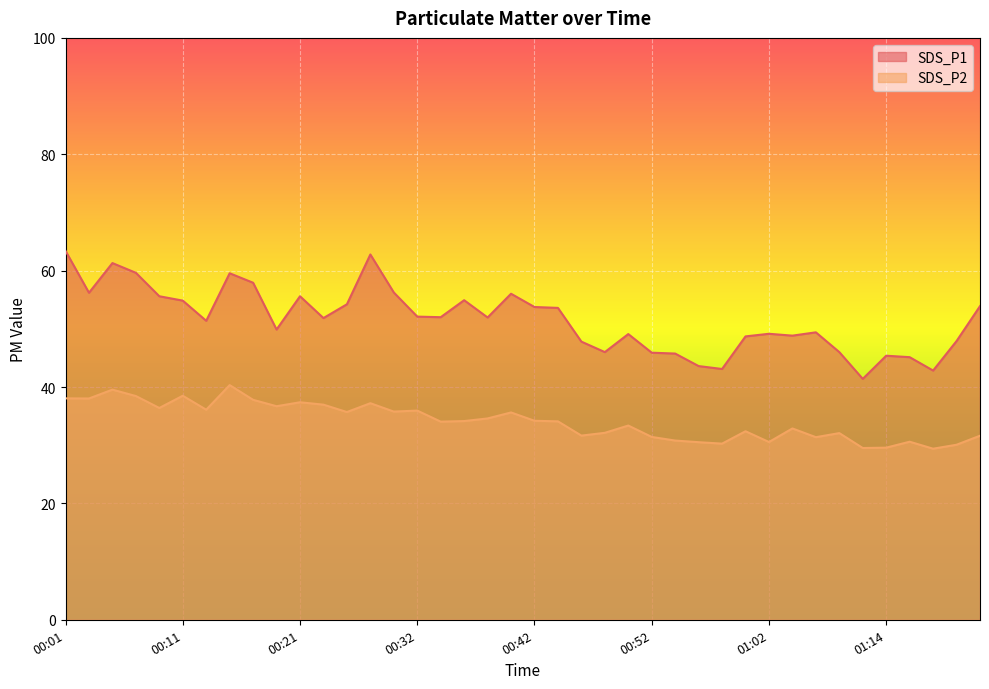

At which category does SDS_P1 reach its first local valley?

00:03